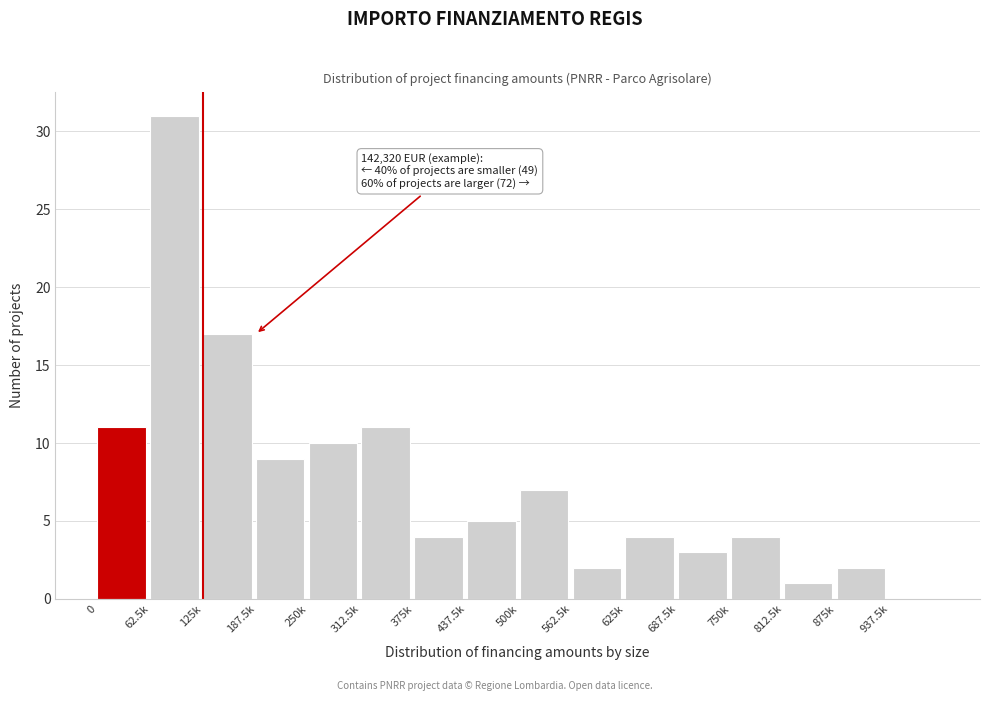

Reading left to right, what are all the values shown in this chart?

0=11	62.5k=31	125k=17	187.5k=9	250k=10	312.5k=11	375k=4	437.5k=5	500k=7	562.5k=2	625k=4	687.5k=3	750k=4	812.5k=1	875k=2	937.5k=0